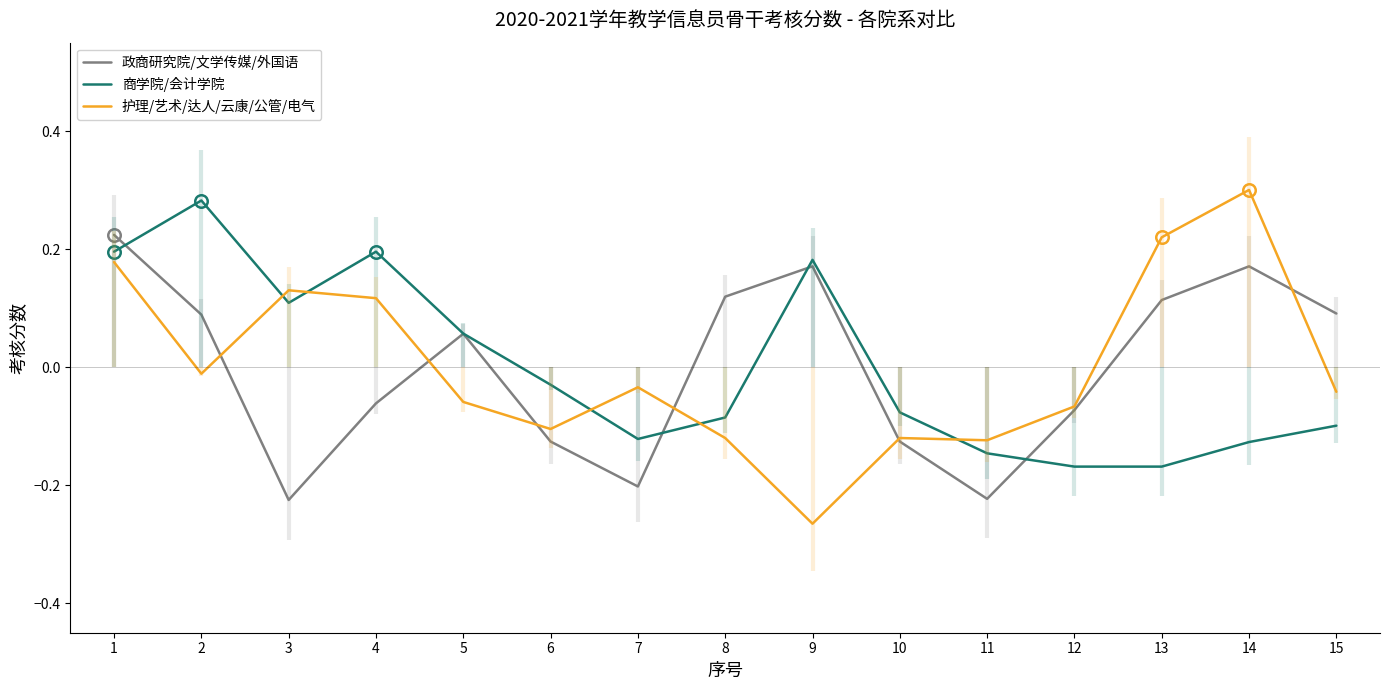

What is the maximum value shown in the chart?

0.3